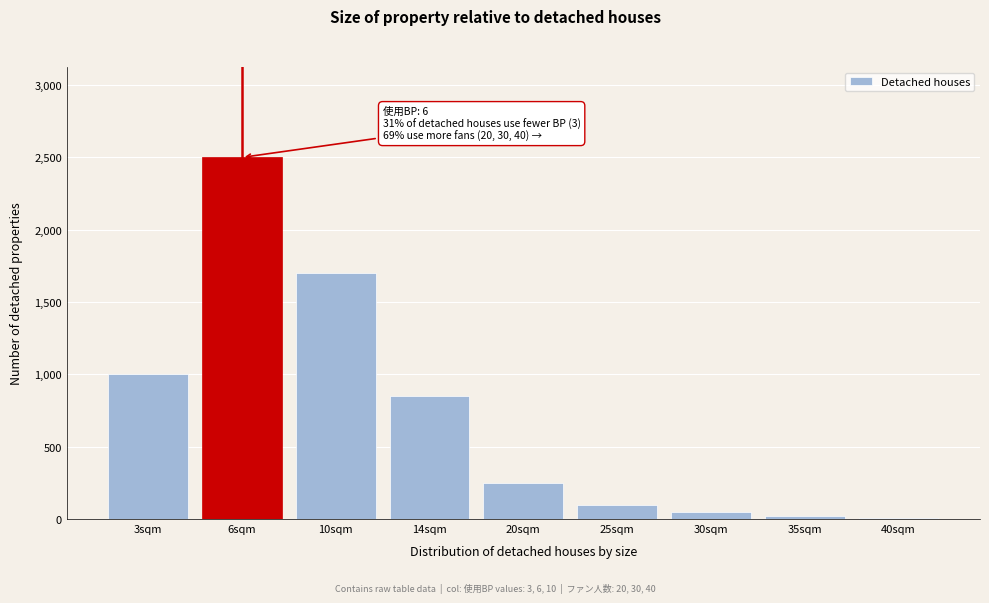

What is the ratio of the value at 14sqm to the value at 25sqm?

8.5